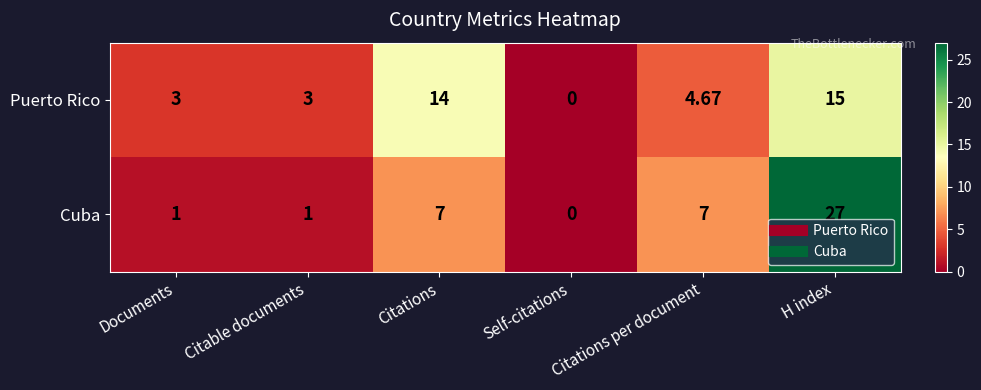

List the series in order of their peak value, highest first.

Cuba, Puerto Rico